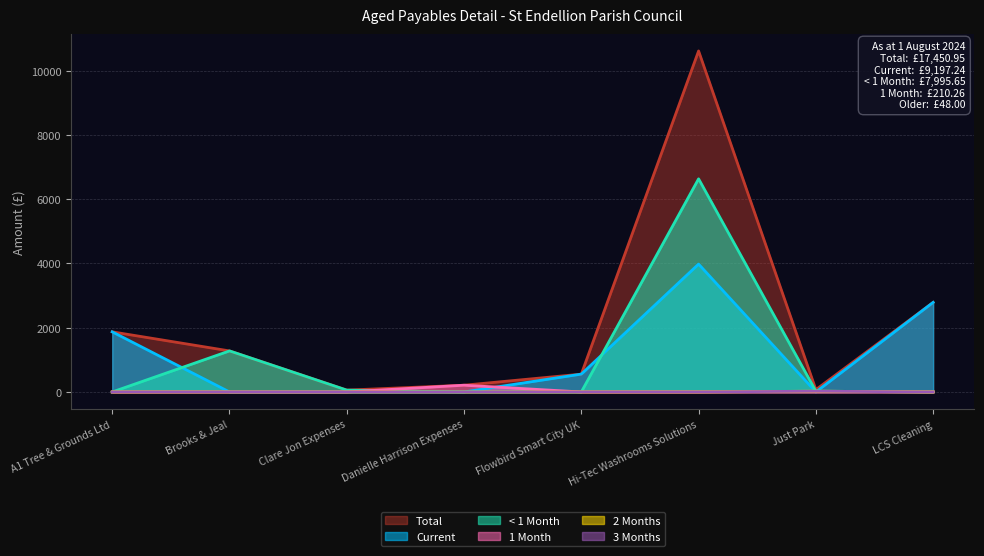

Is the value of 3 Months at Hi-Tec Washrooms Solutions greater than the value of Total at Flowbird Smart City UK?

No